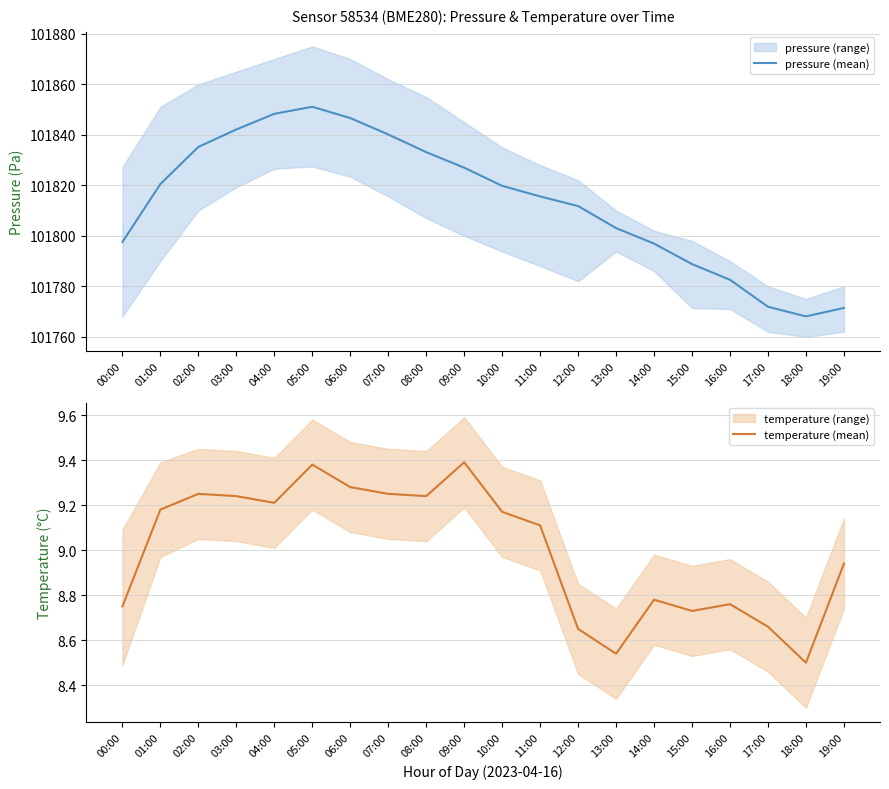

How many series are shown in this chart?

2